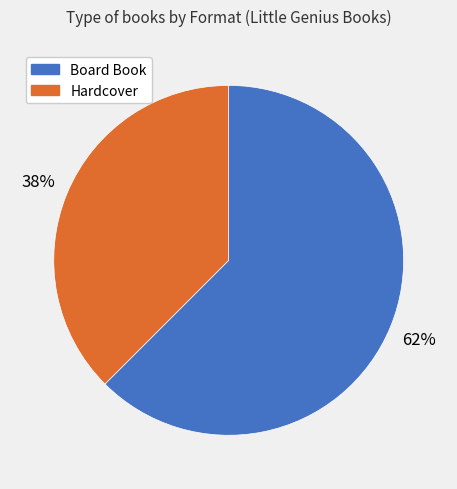

Approximately how many times larger is the value at Hardcover compared to Board Book?

0.6